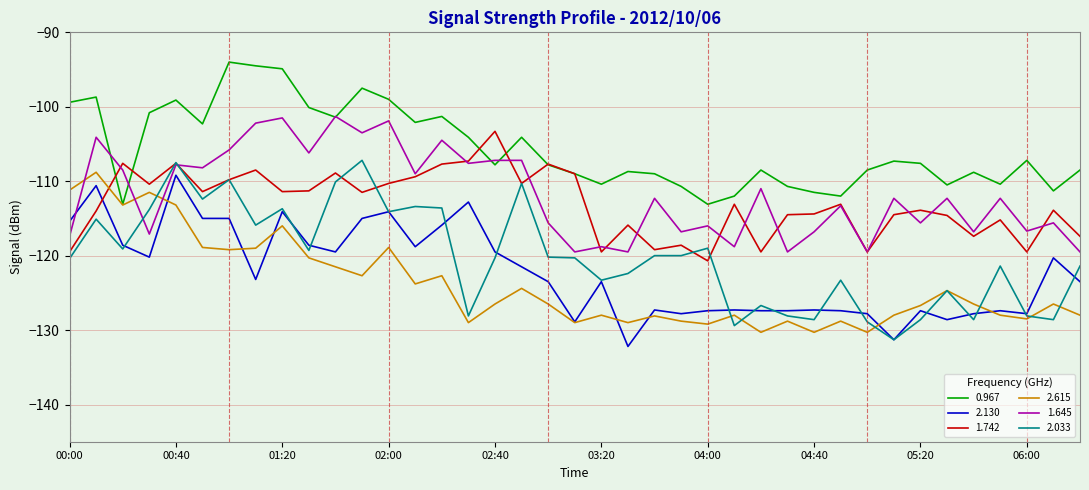

Which series has the widest spread of values?

2.033